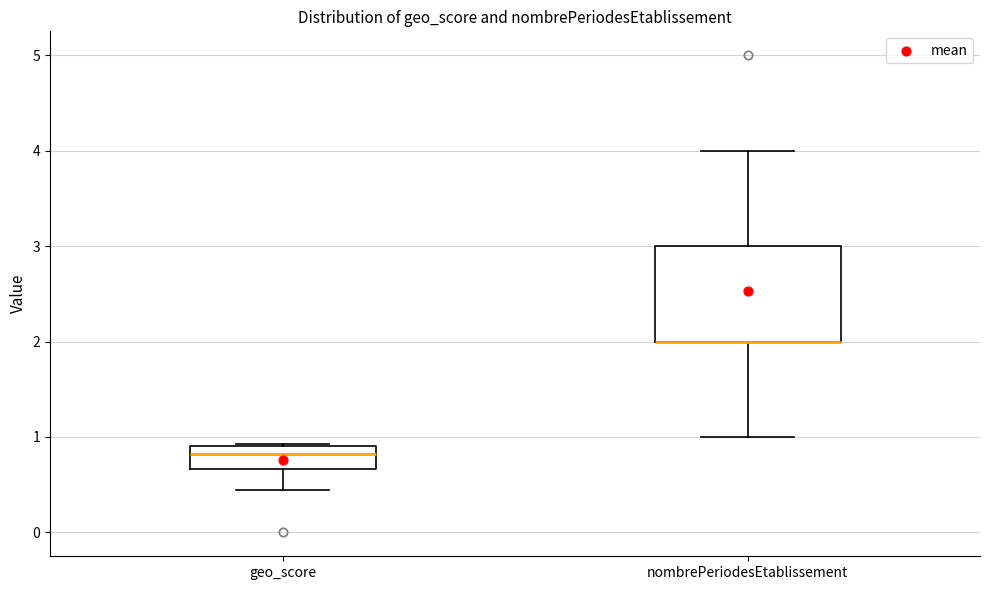

Reading left to right, transcribe this box plot: for each box, give where its median line is, the range the box spans, and where its two whiskers end, as read against the y-axis. The values are not printed on the chart, so give them approximately, as read against the axis.

geo_score: median 0.8, box 0.7 to 0.9, whiskers 0.4 to 0.9
nombrePeriodesEtablissement: median 2.0 (drawn on the box's lower edge), box 2.0 to 3.0, whiskers 1.0 to 4.0